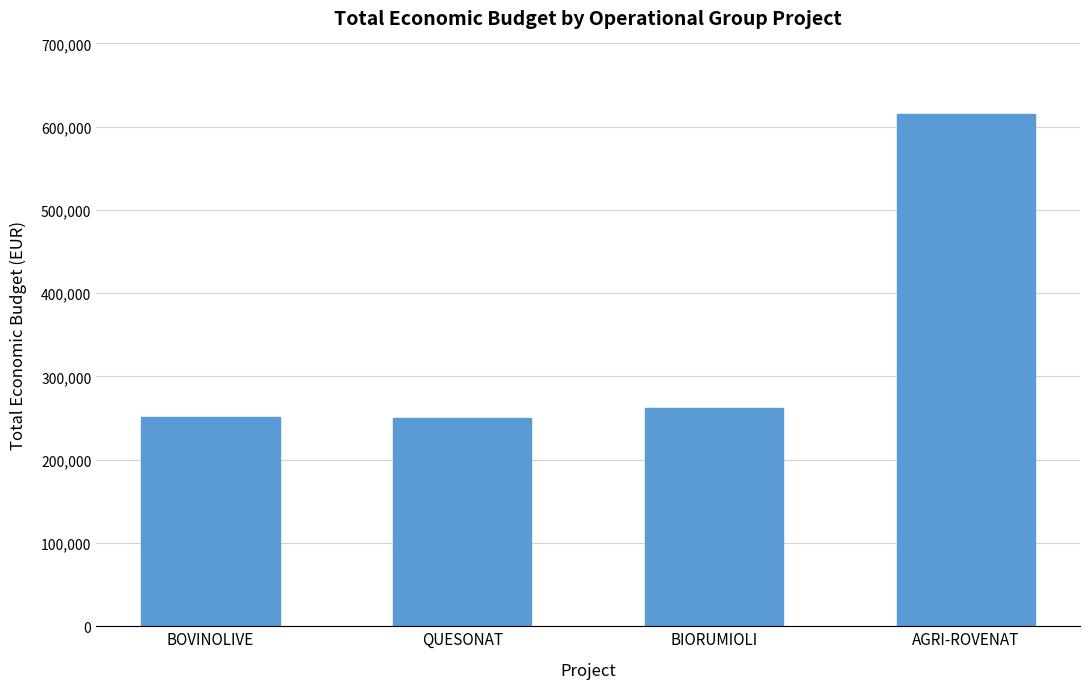

At which label is the value closest to 432687?

BIORUMIOLI